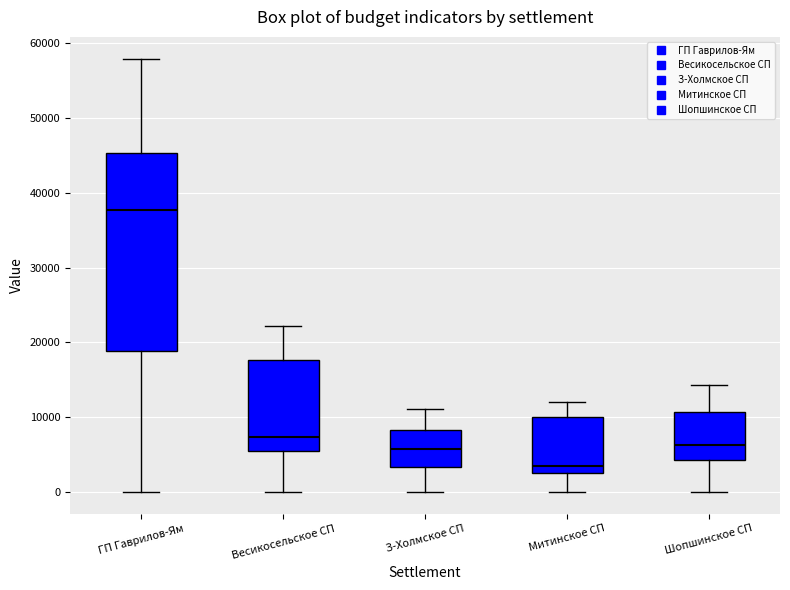

Comparing the boxes themselves (not the whiskers), which one is the tallest?

ГП Гаврилов-Ям